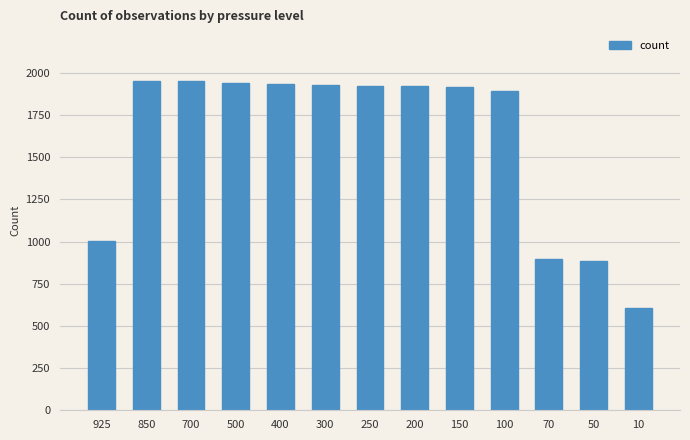

What is the value of the 3rd bar from the left?

1950